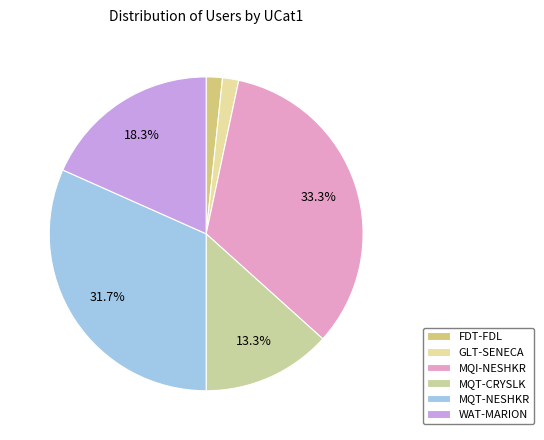

The FDT-FDL slice represents 1% of the pie. True or false?

False